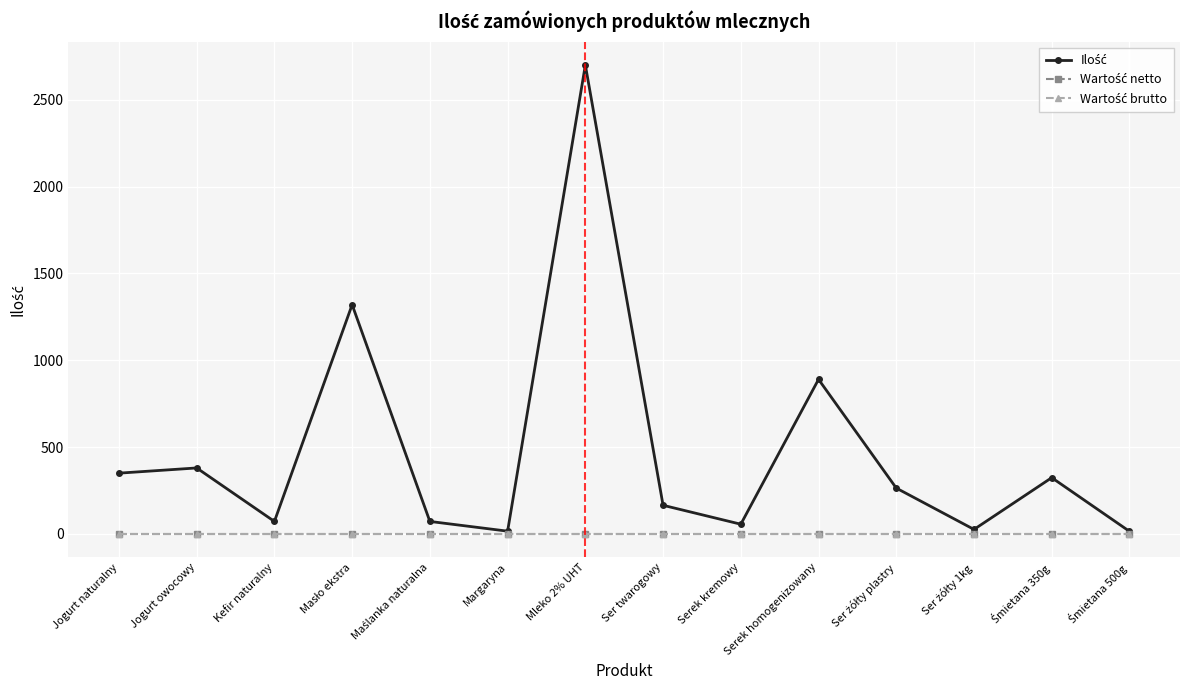

Reading left to right, transcribe all the data shown in this chart.

Ilość: 350	380	72	1320	72	16	2700	165	56	890	264	26	324	15
Wartość netto: 0	0	0	0	0	0	0	0	0	0	0	0	0	0
Wartość brutto: 0	0	0	0	0	0	0	0	0	0	0	0	0	0